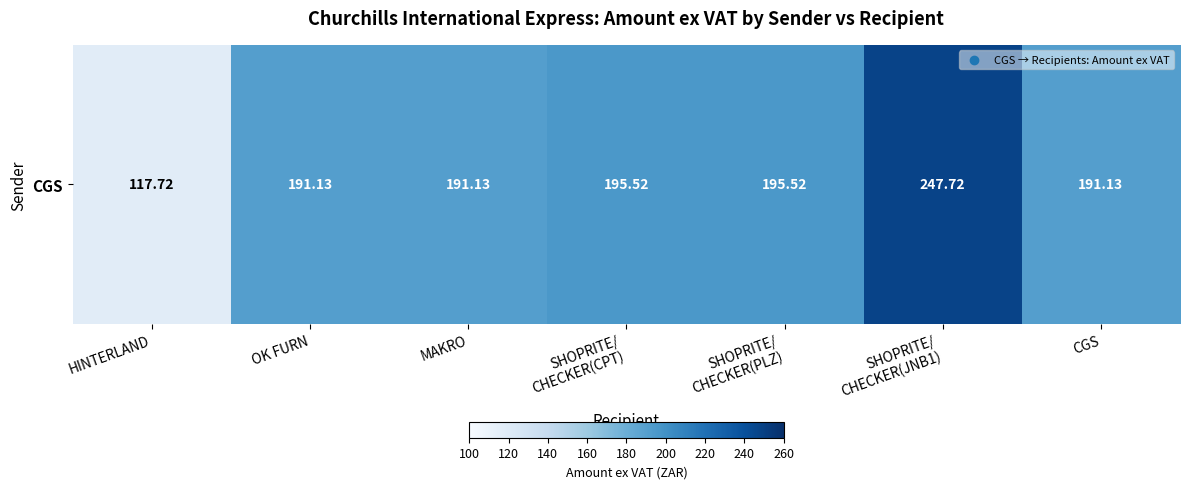

Where does the data first go above 191?

OK FURN